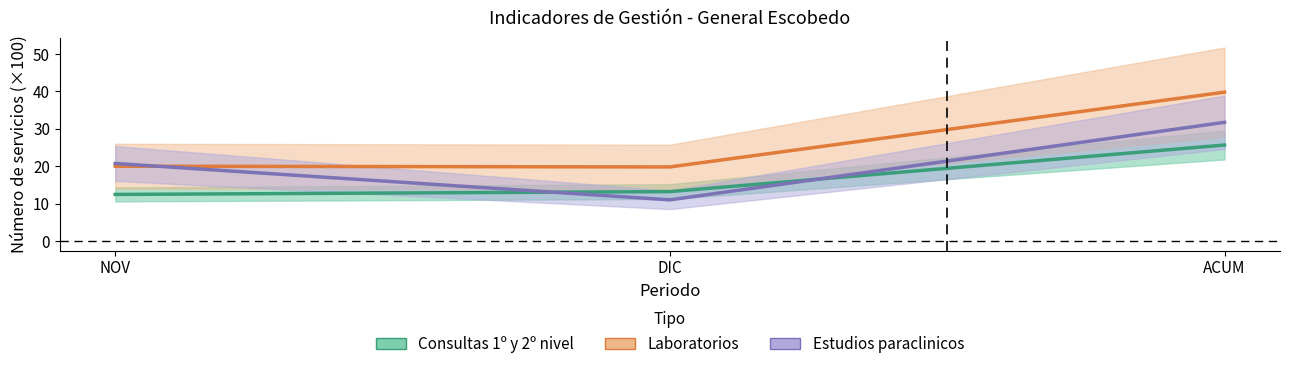

At which label is Estudios paraclinicos closest to 21?

NOV